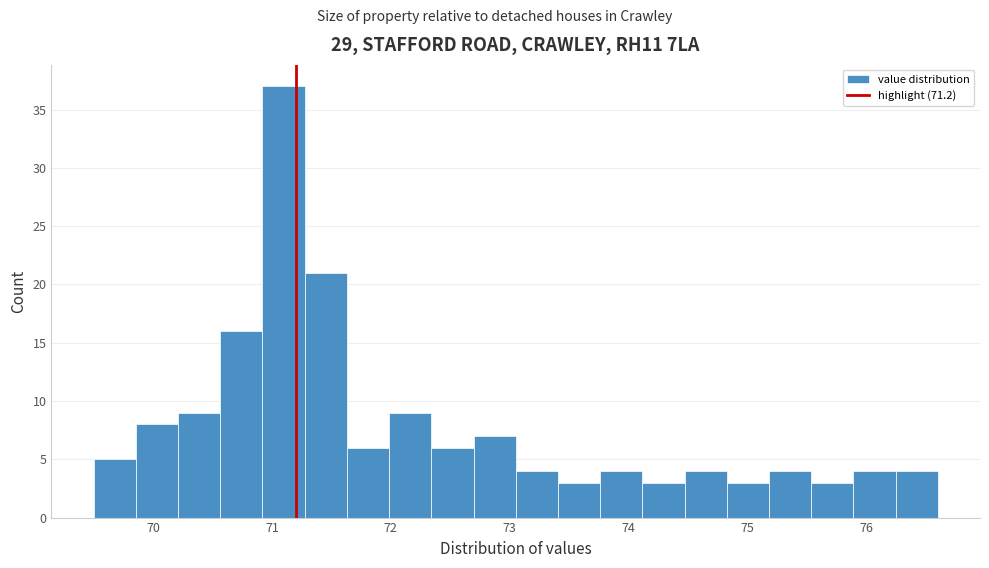

Around what value on the x-axis is the tallest bar? Give the approximate position of its centre, as read against the axis.

71.1